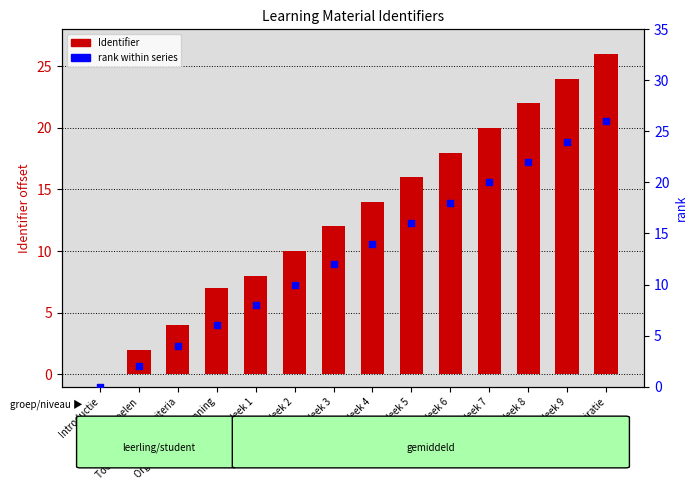

Which series has the largest total across all categories?

Identifier (offset from base)